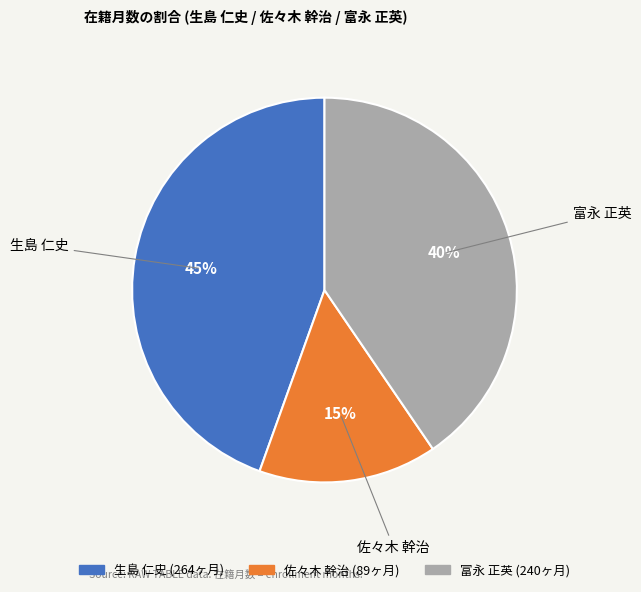

What is the smallest slice in the pie chart?

佐々木 幹治